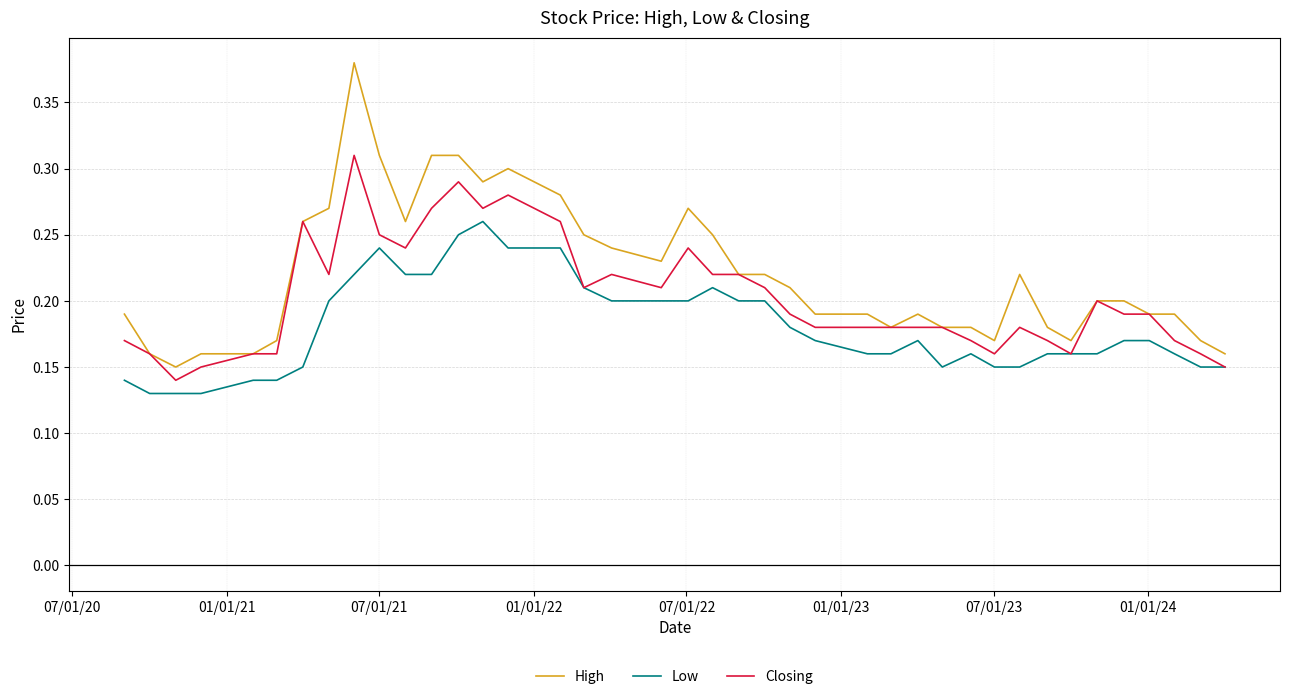

Which series has the largest total across all categories?

High